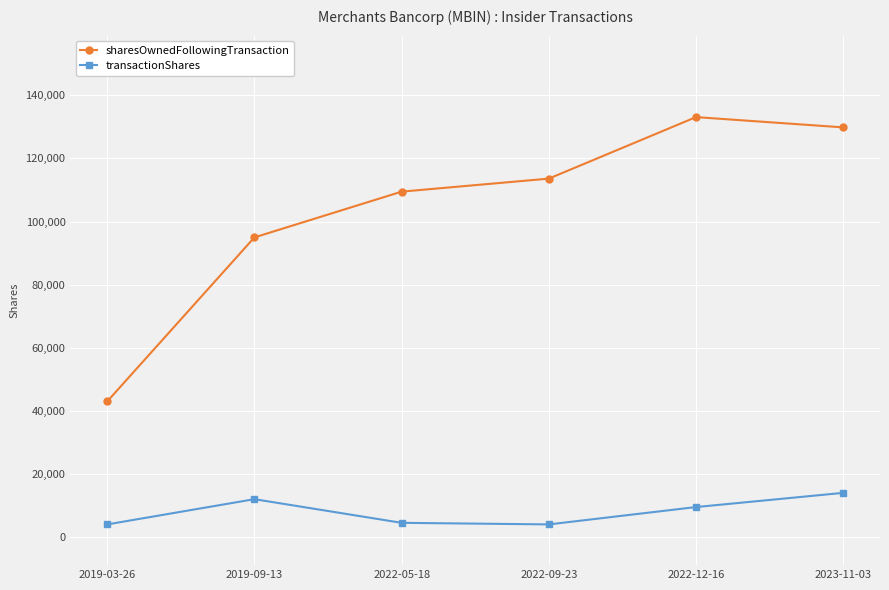

Between 2019-03-26 and 2022-05-18, which series saw the biggest shift?

sharesOwnedFollowingTransaction